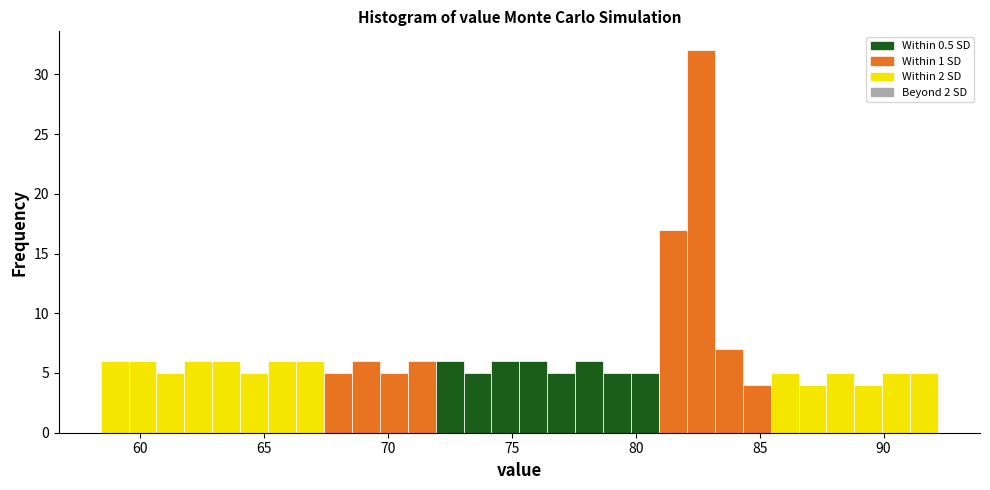

Around what value on the x-axis is the tallest bar? Give the approximate position of its centre, as read against the axis.

82.5